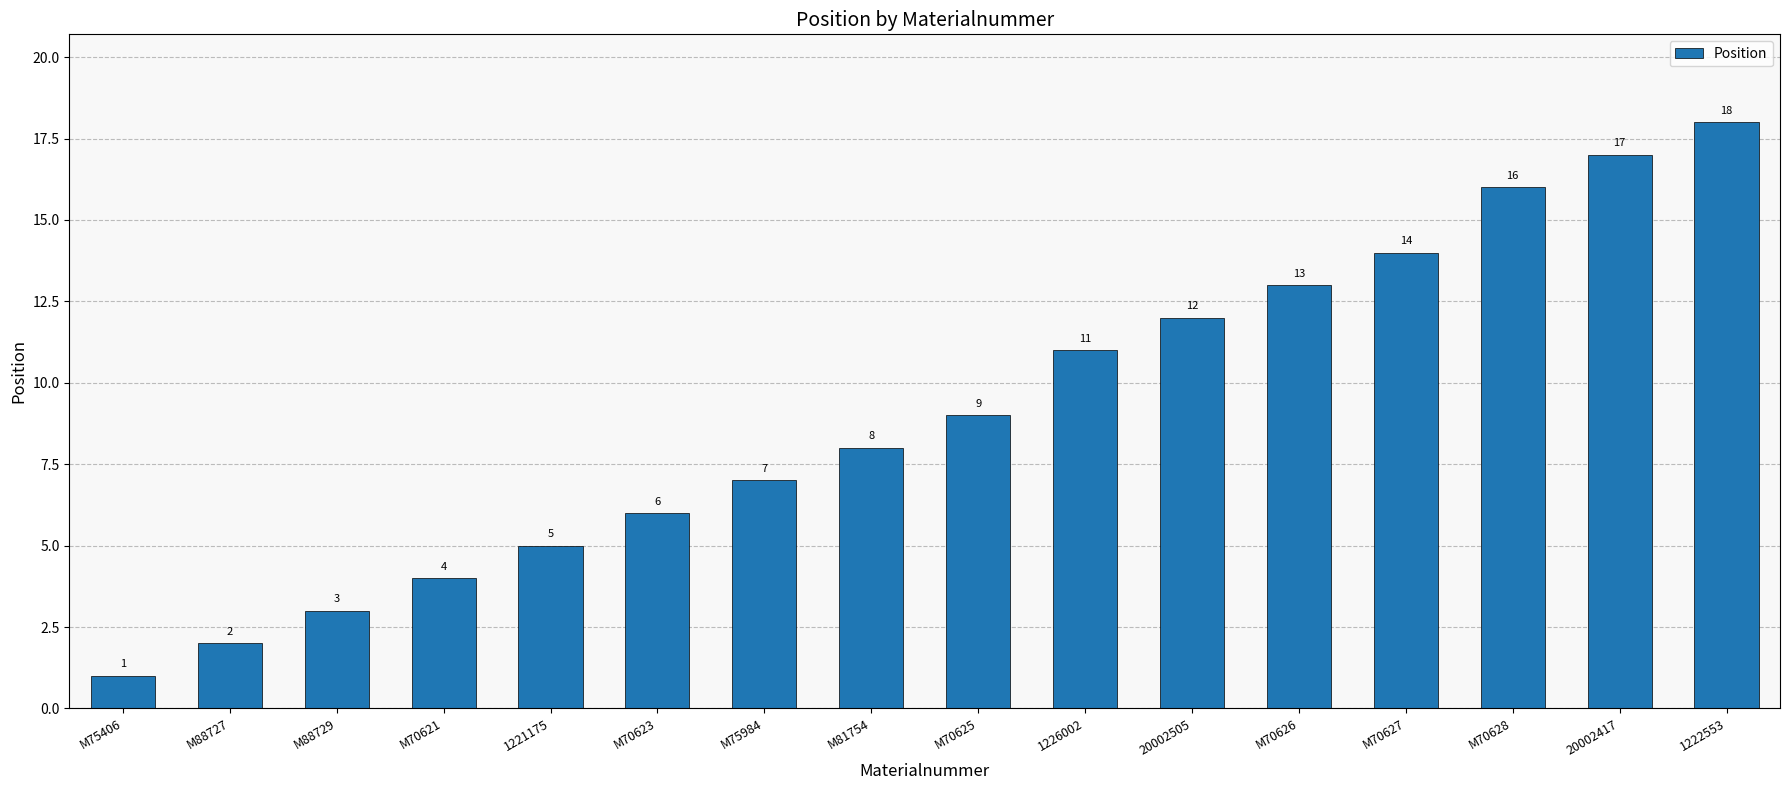

Is it true that the value at M70628 is 16?

True